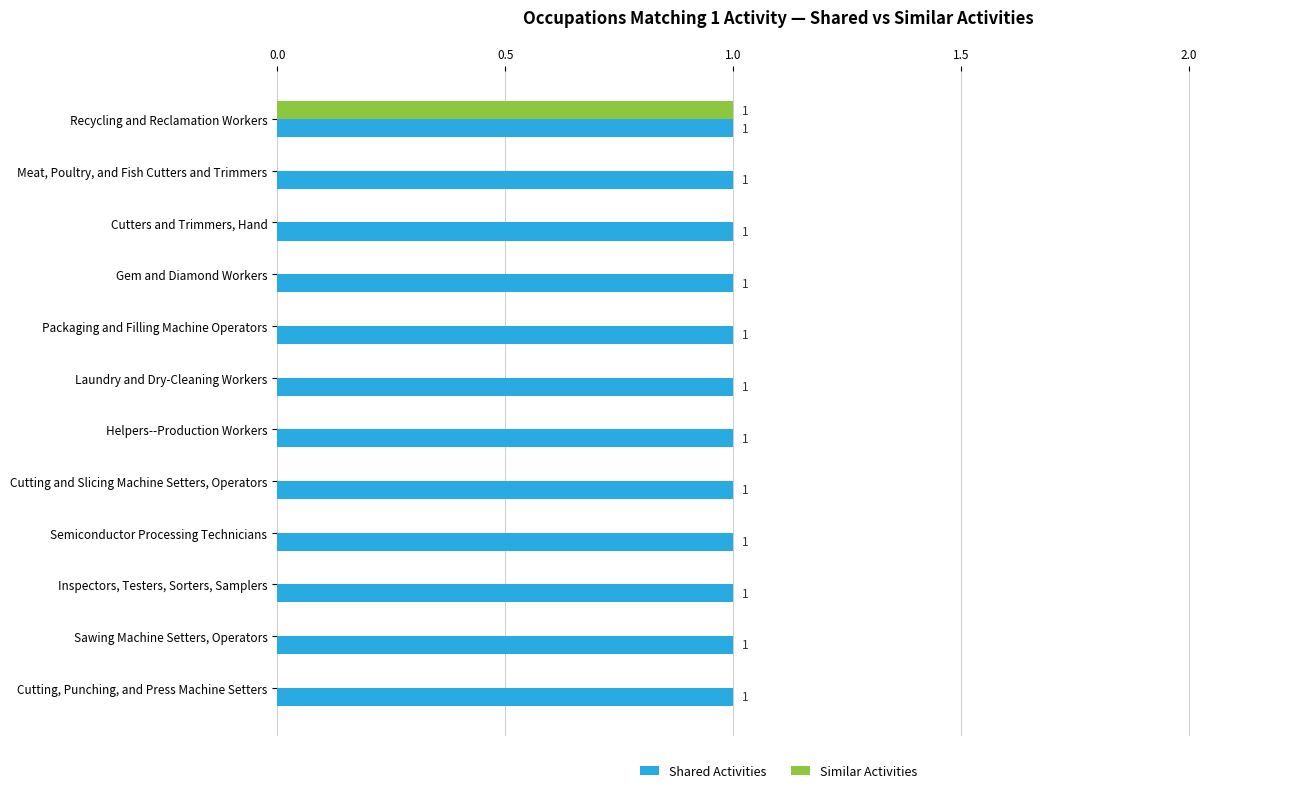

The Similar Activities series shows 0 at Meat, Poultry, and Fish Cutters and Trimmers. True or false?

True